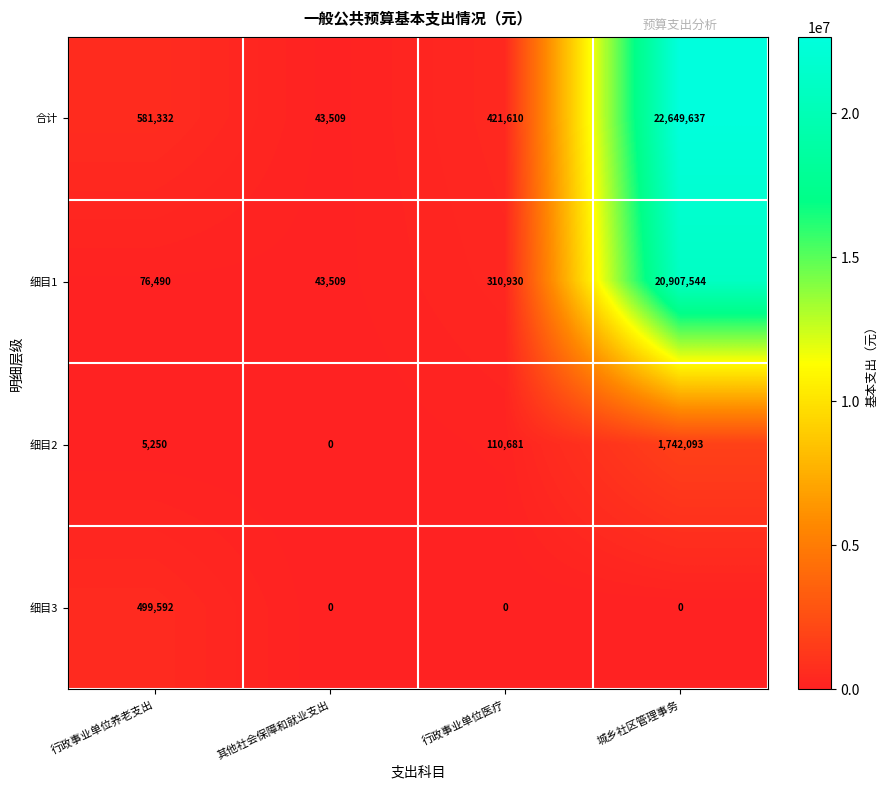

Reading right to left, what are all the values shown in this chart?

合计: 22649637	421610	43509	581332
细目1: 20907544	310930	43509	76490
细目2: 1742093	110681	0	5250
细目3: 0	0	0	499592